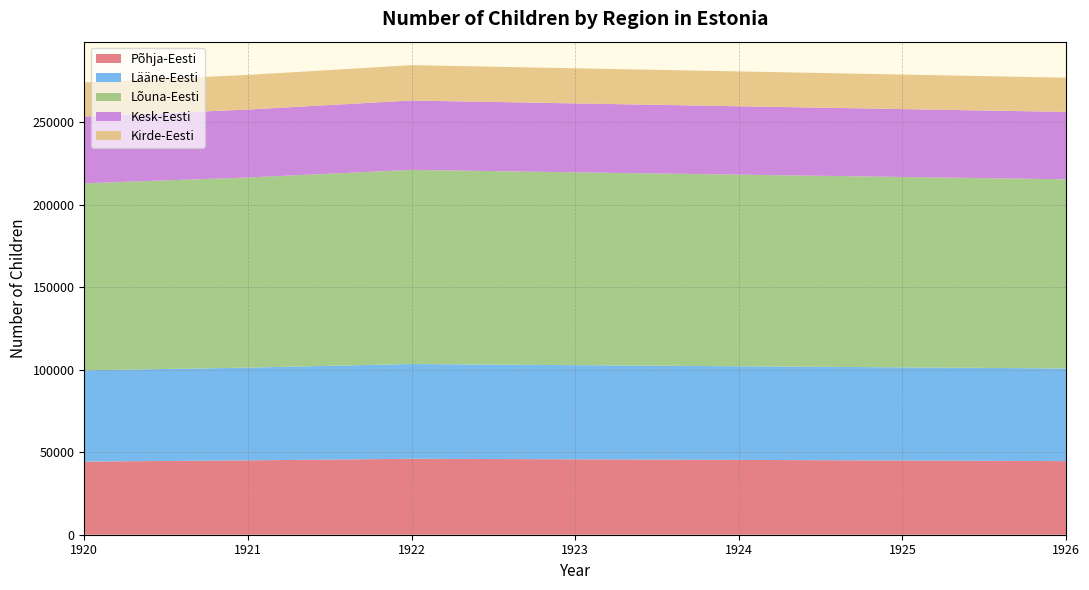

What is the total value across all series at 1920?

274282